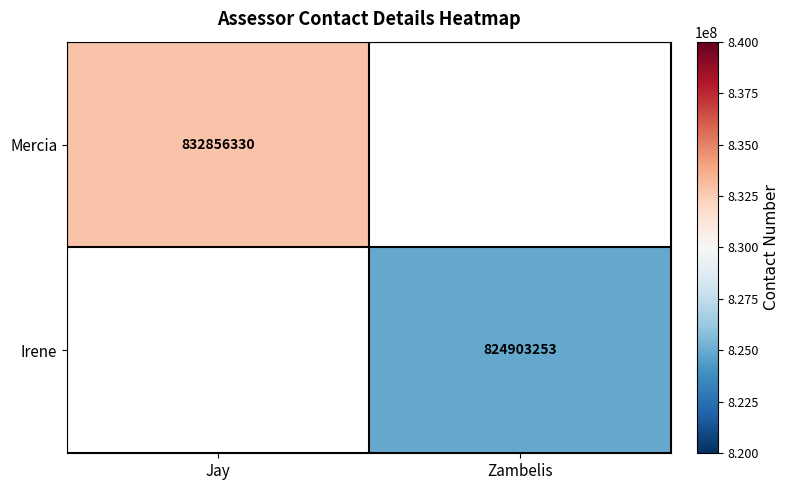

Is it true that Mercia equals 290489933 at Jay?

False